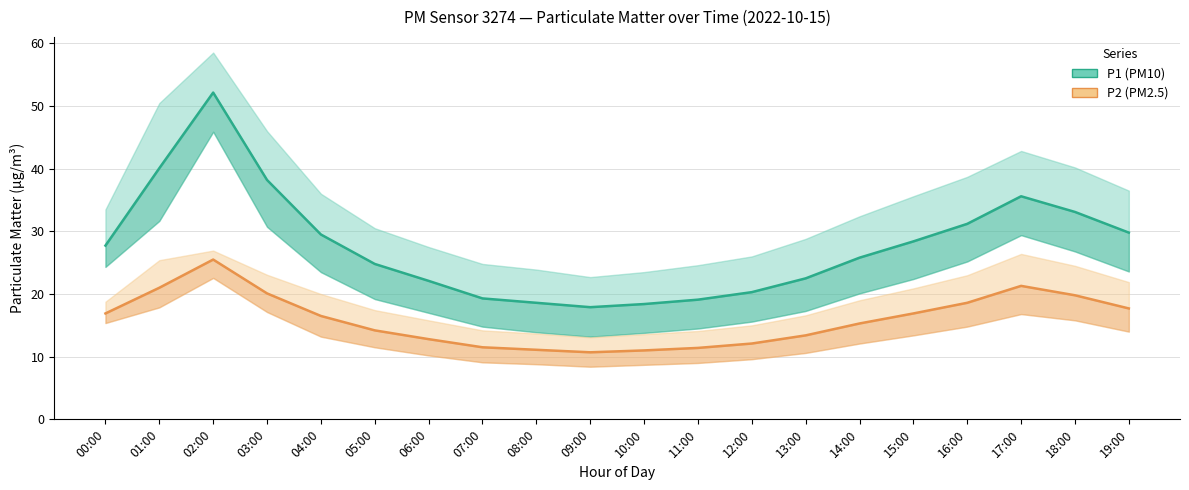

Reading left to right, transcribe all the data shown in this chart.

P1 (PM10): 27.7	40.1	52.1	38.2	29.5	24.8	22.1	19.3	18.6	17.9	18.4	19.1	20.3	22.5	25.8	28.4	31.2	35.6	33.1	29.8
P2 (PM2.5): 16.9	21.0	25.5	20.1	16.5	14.2	12.8	11.5	11.1	10.7	11.0	11.4	12.1	13.4	15.3	16.9	18.6	21.3	19.8	17.7